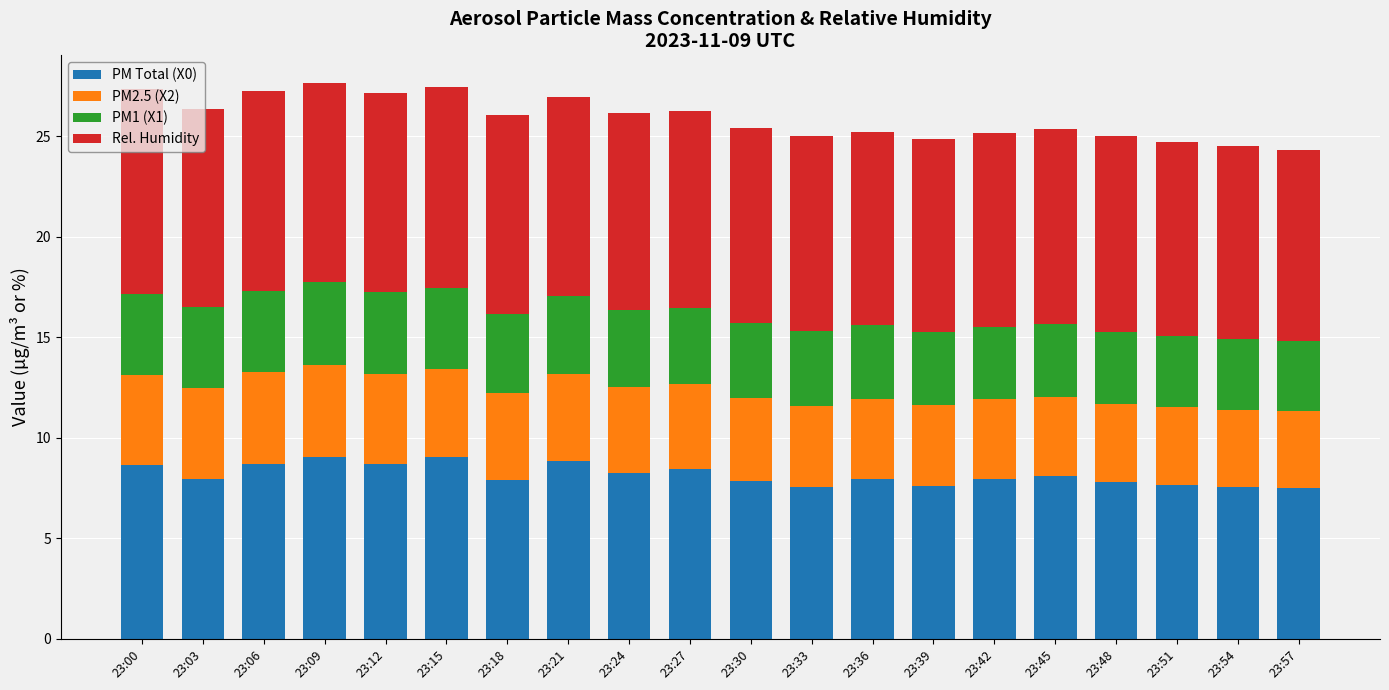

Is it true that PM Total (X0) equals 12.4 at 23:15?

False